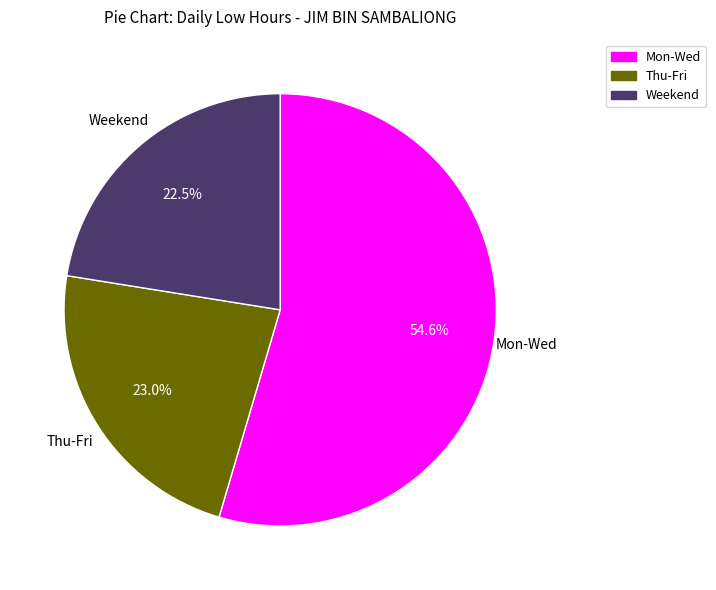

Is there any slice that represents more than half of the pie?

Yes